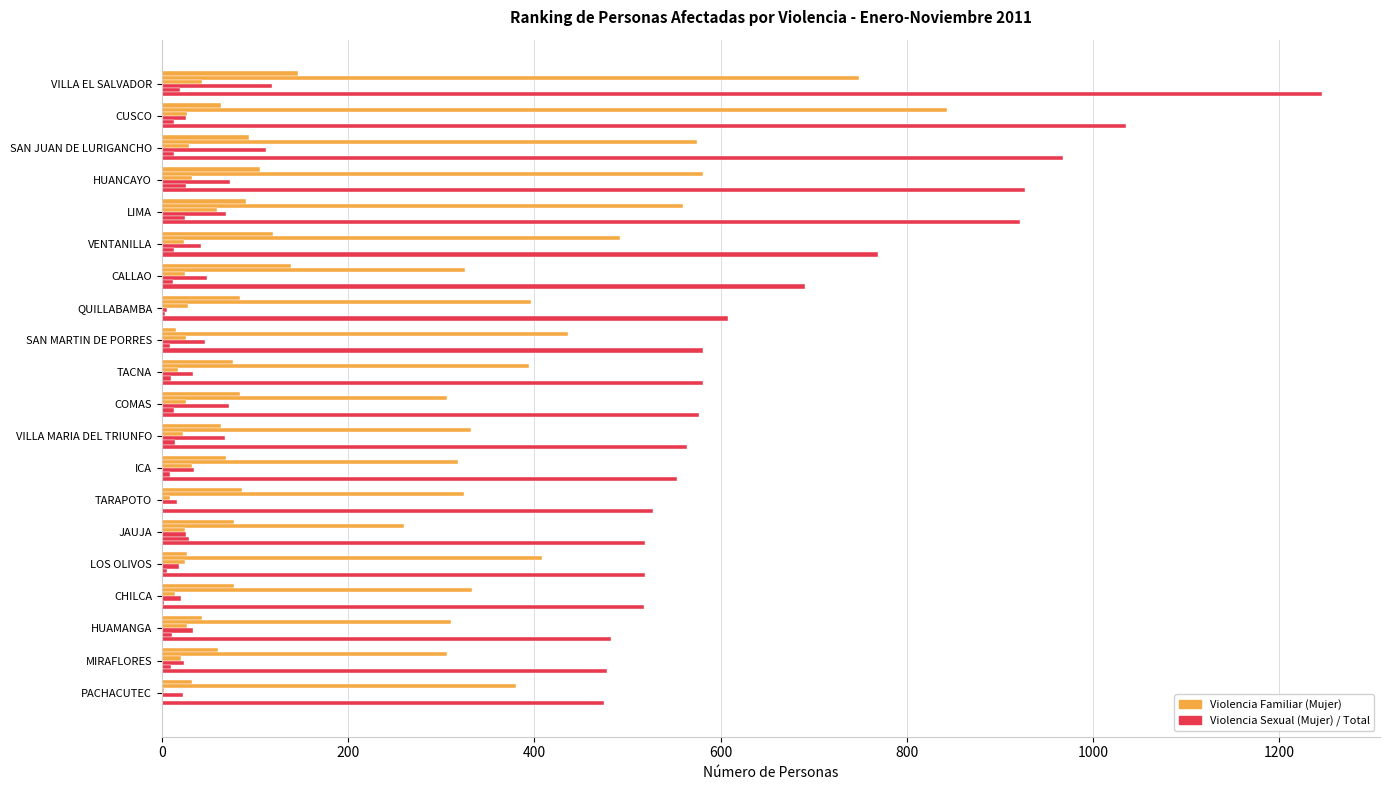

How many series are shown in this chart?

6